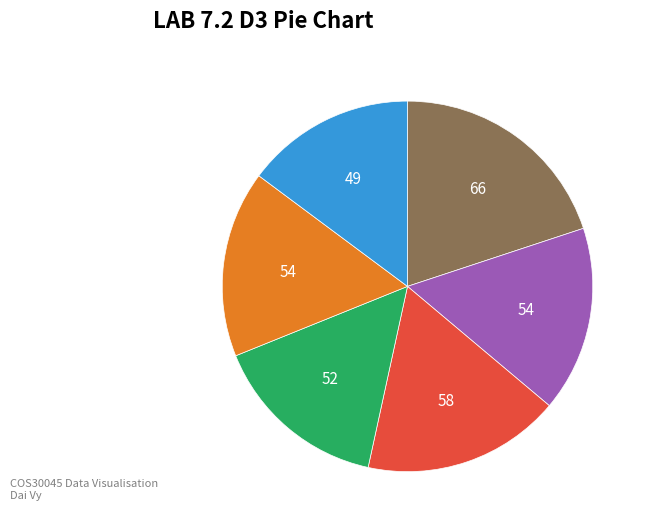

Is there any slice that represents more than half of the pie?

No